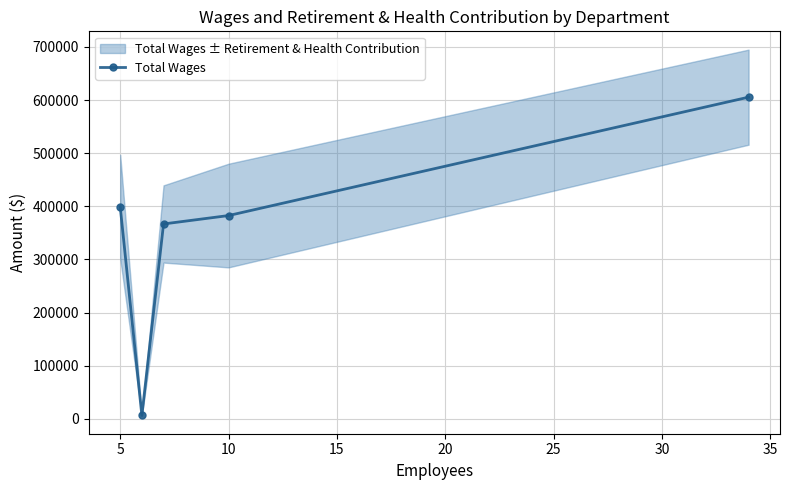

Does the chart display data point markers on the line(s)?

Yes